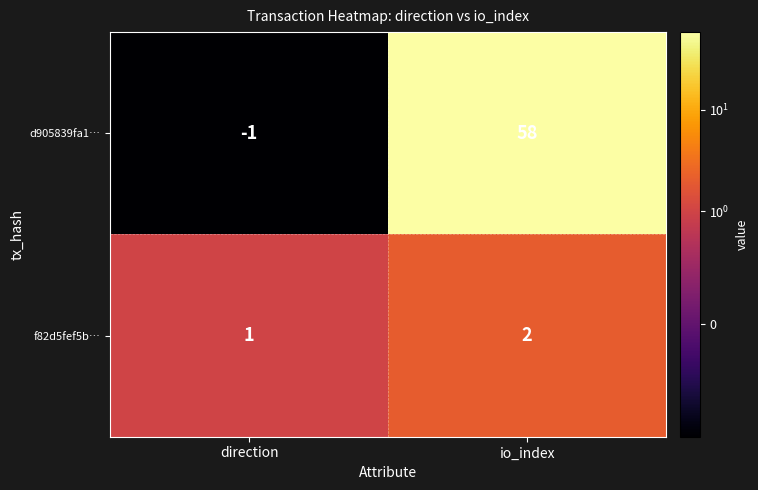

True or false: f82d5fef5b… has a value of 2 at io_index.

True